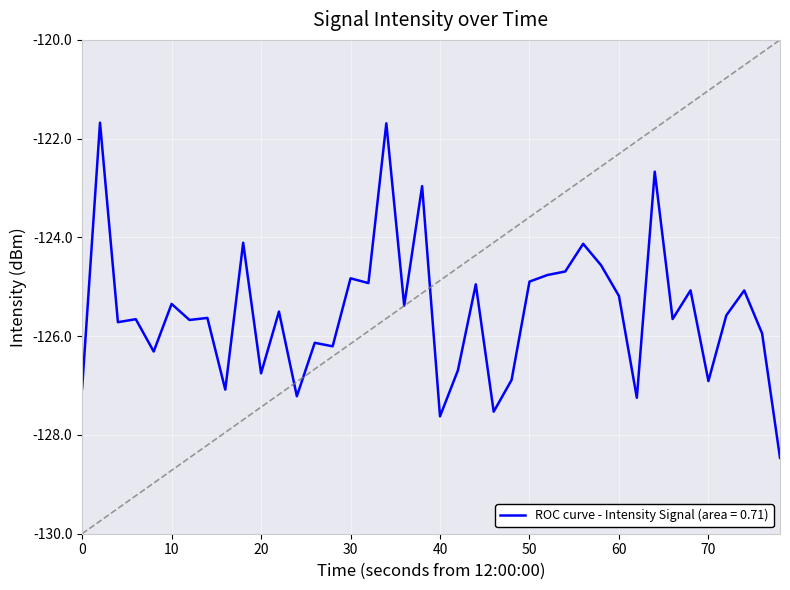

What is the minimum value shown in the chart?

-128.5